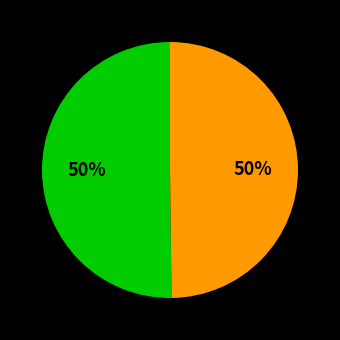

To the nearest percent, what is the average slice percentage?

50%